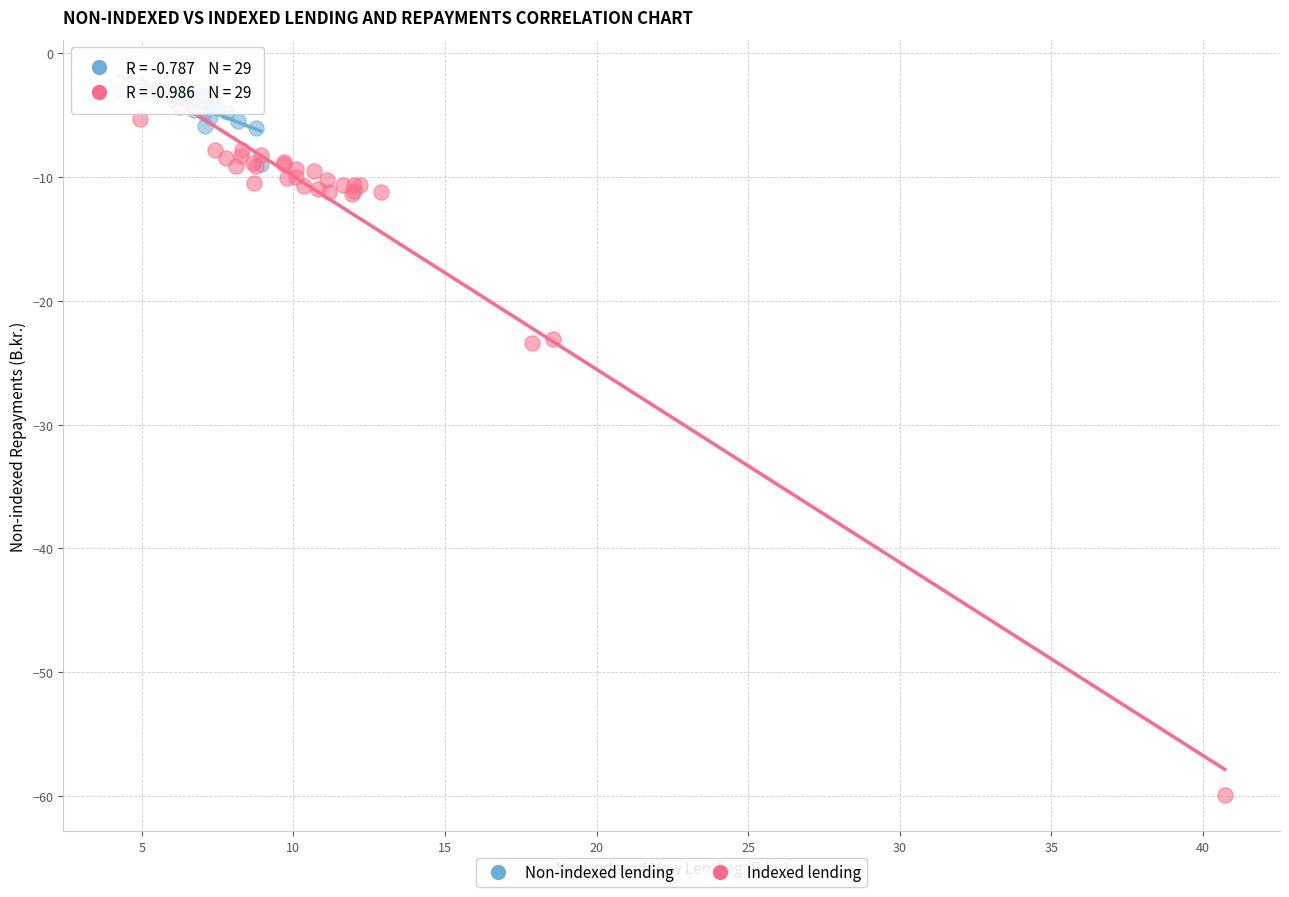

What are all the series names shown in the legend?

Non-indexed lending, Indexed lending